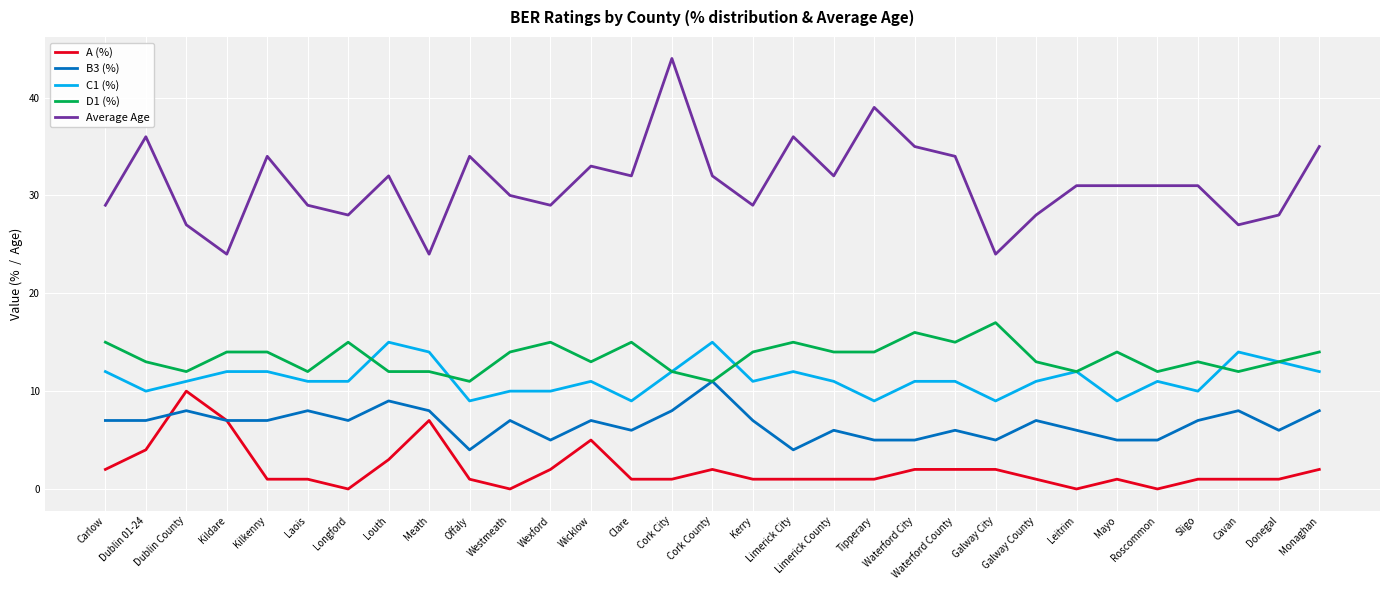

What is the highest value of the D1 (%) series?

17